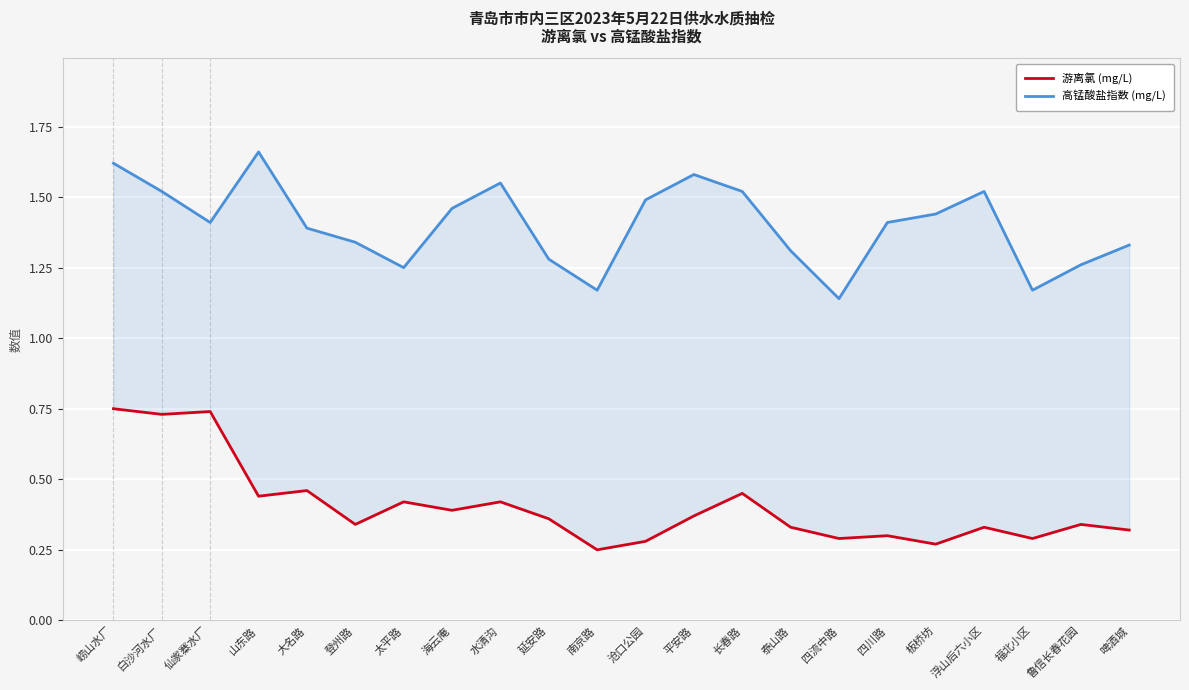

What are all the series names shown in the legend?

游离氯 (mg/L), 高锰酸盐指数 (mg/L)